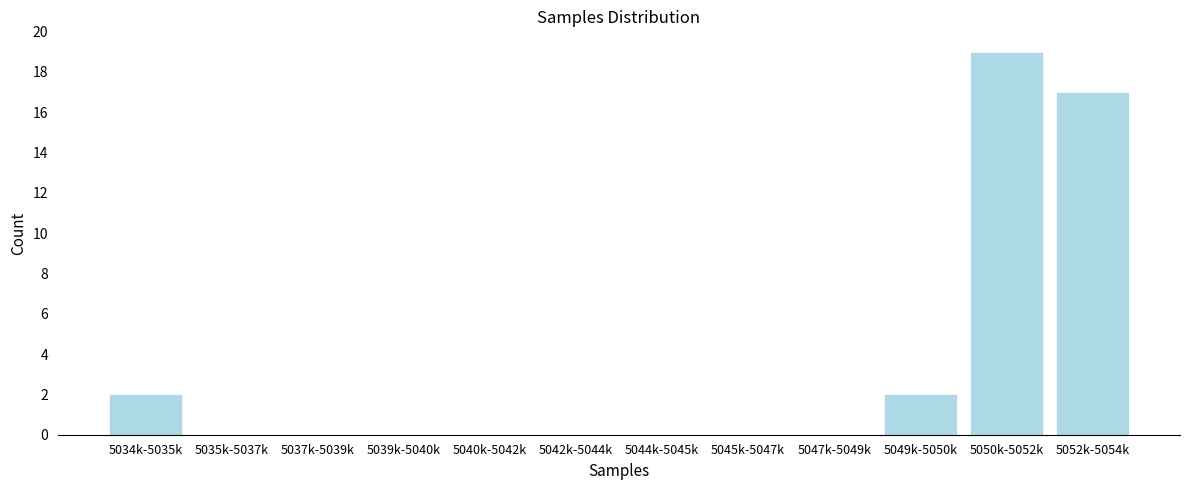

Reading left to right, what are all the values shown in this chart?

5034k-5035k=2	5035k-5037k=0	5037k-5039k=0	5039k-5040k=0	5040k-5042k=0	5042k-5044k=0	5044k-5045k=0	5045k-5047k=0	5047k-5049k=0	5049k-5050k=2	5050k-5052k=19	5052k-5054k=17